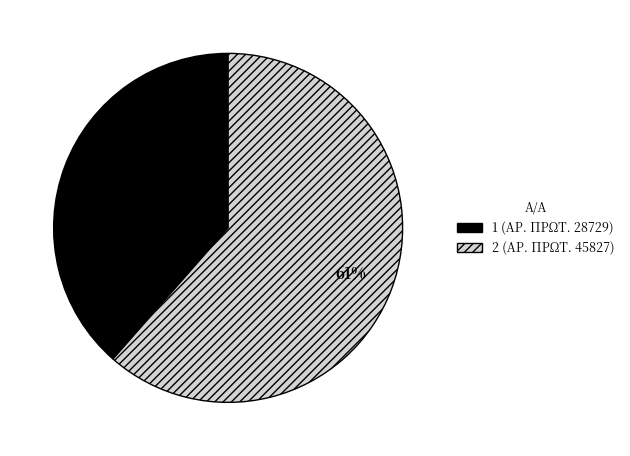

To the nearest percent, what is the average slice percentage?

50%